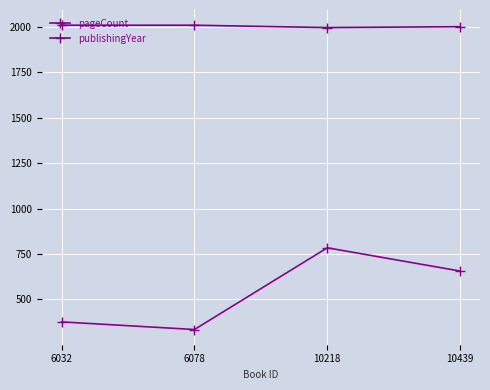

True or false: pageCount and publishingYear intersect in this chart.

False